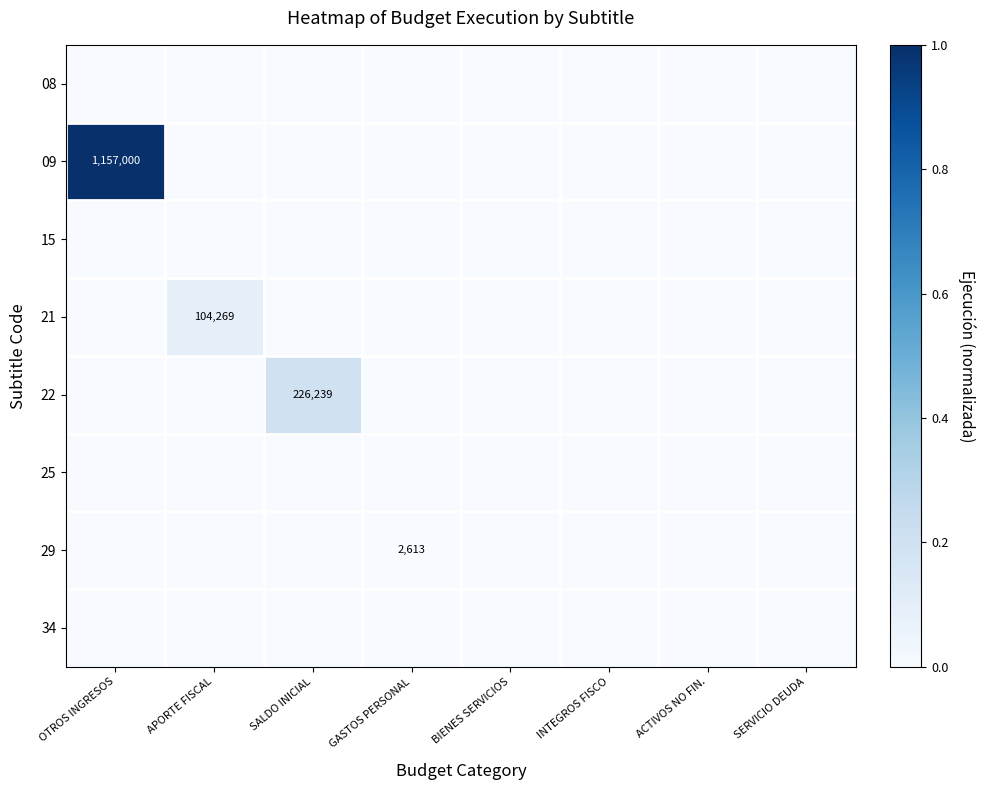

Is it true that 21 equals 0.0 at OTROS INGRESOS?

True